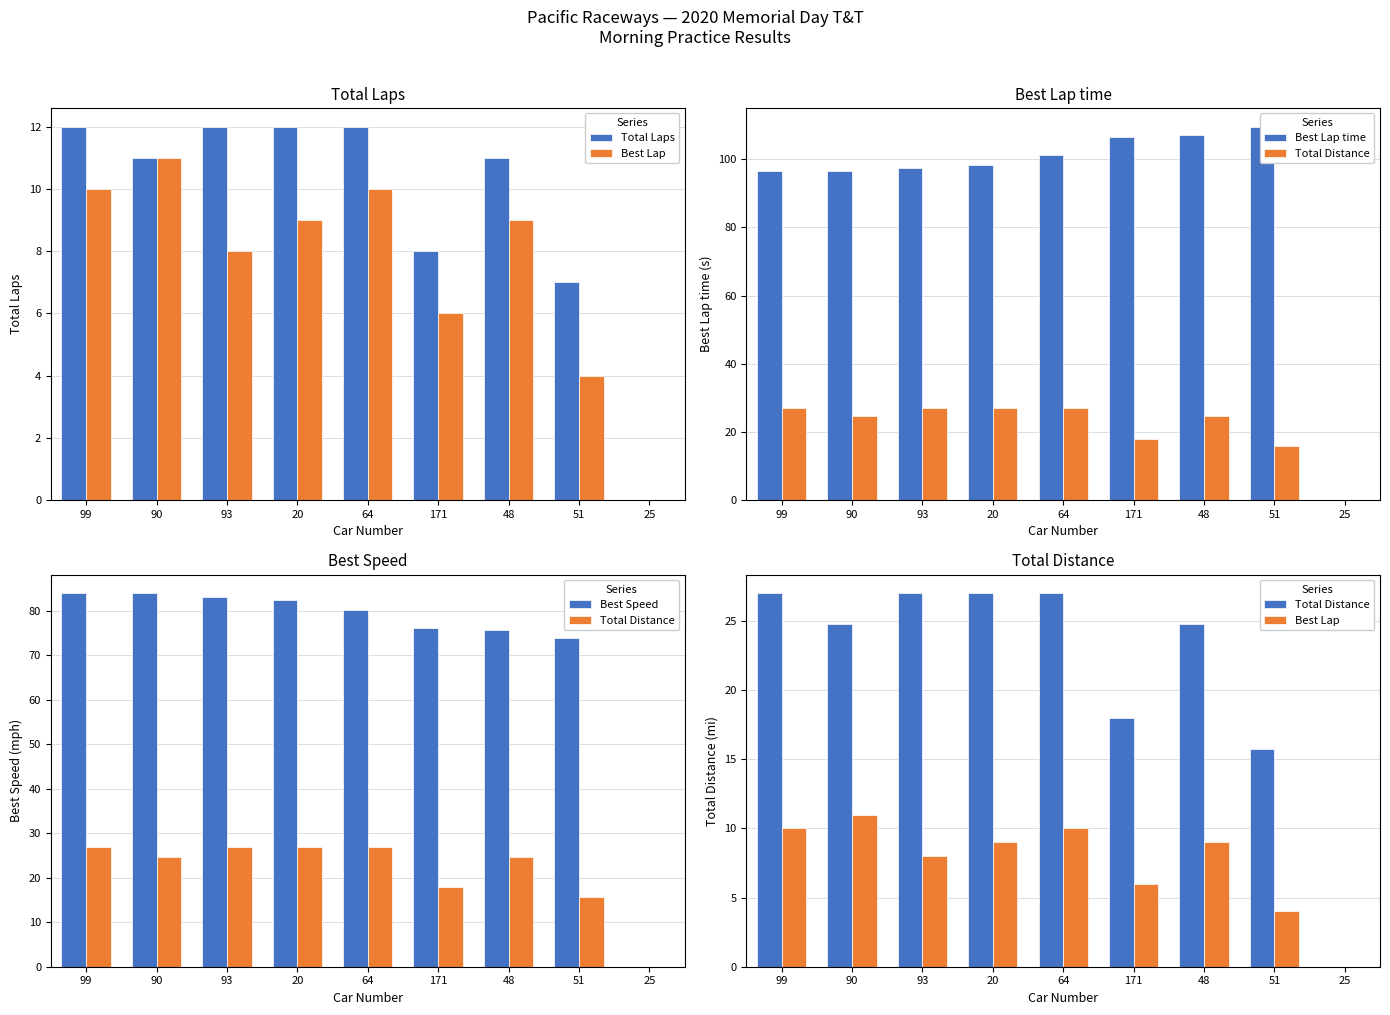

What is the average value of the Total Laps series?

9.4